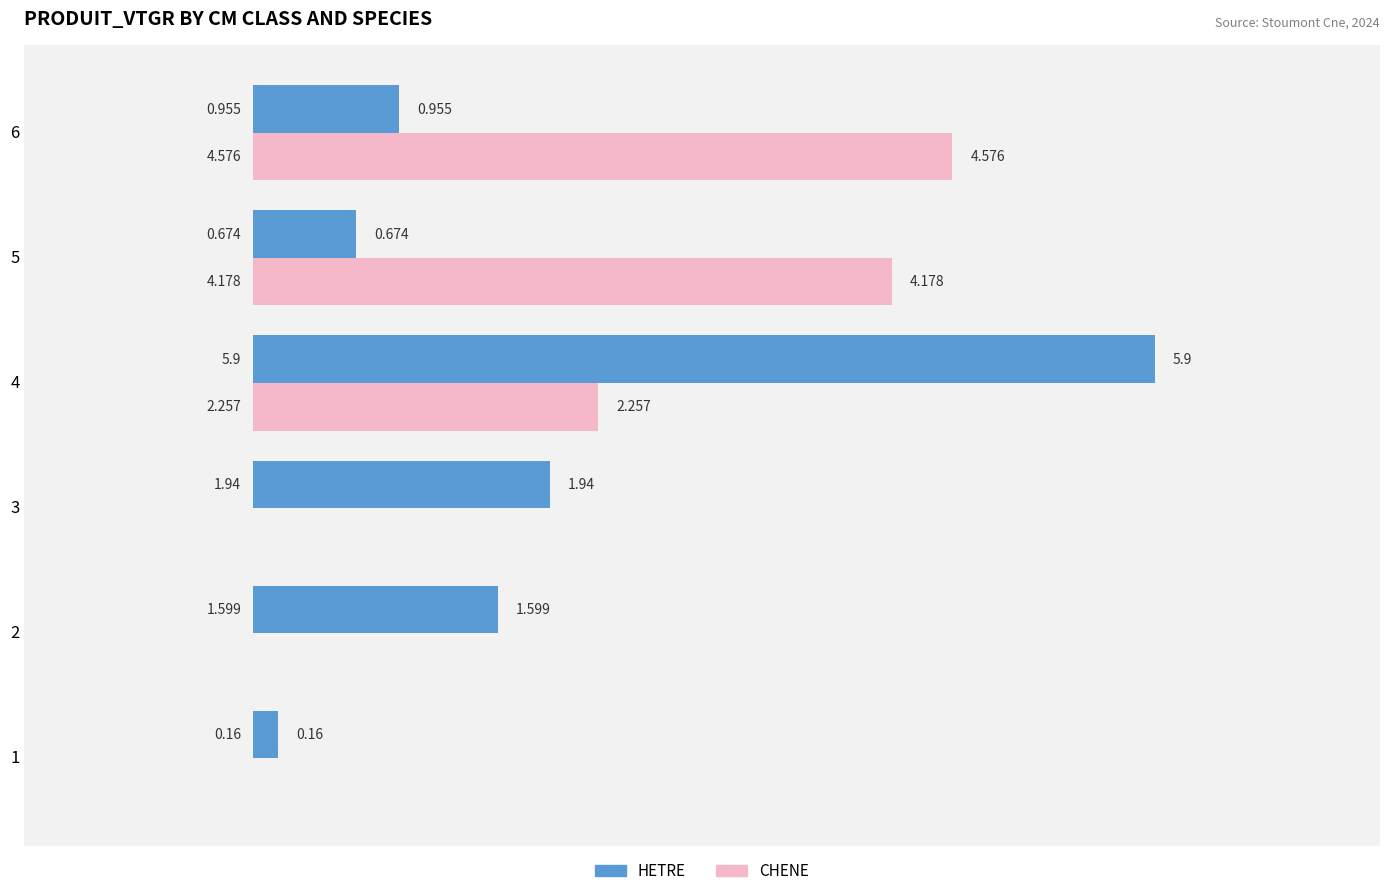

Is the value of CHENE at 2 greater than the value of HETRE at 2?

No